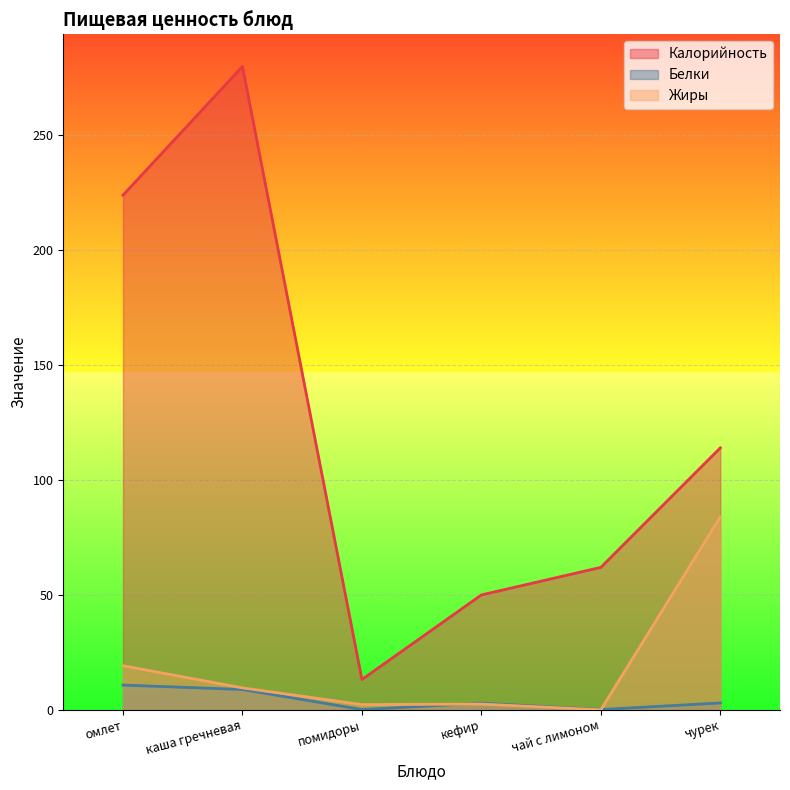

Is it true that Калорийность equals 13.2 at помидоры?

True